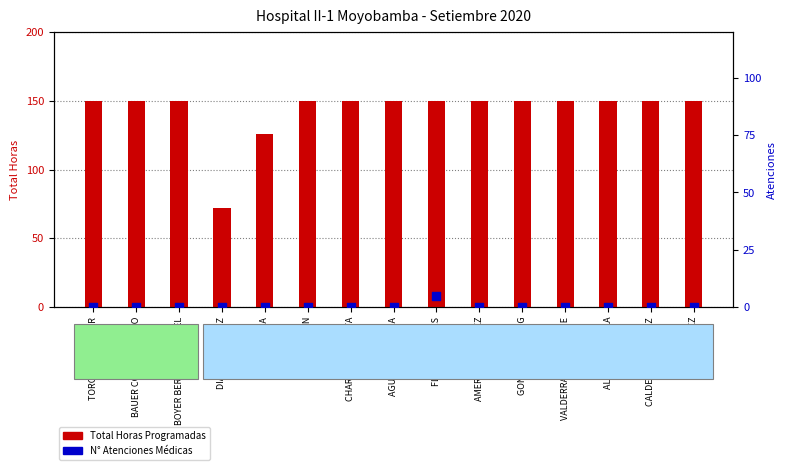

At how many categories does at least one series exceed 16?

15